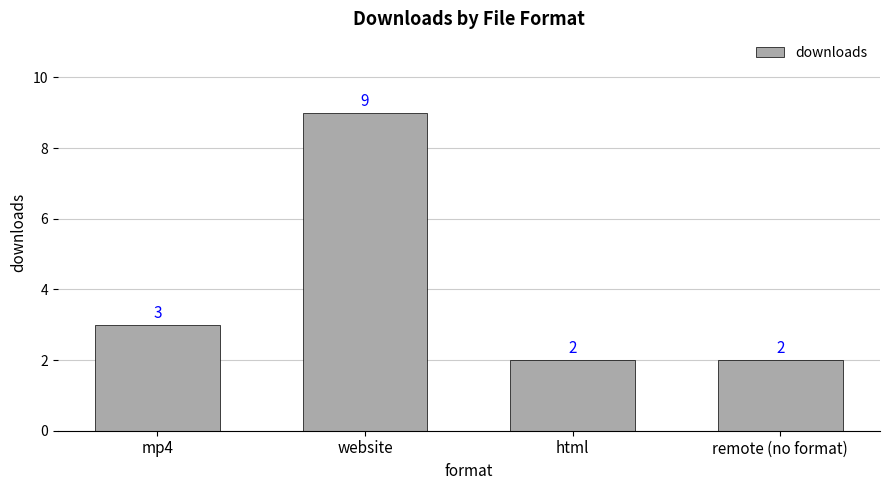

What is the difference between the values at html and mp4?

1